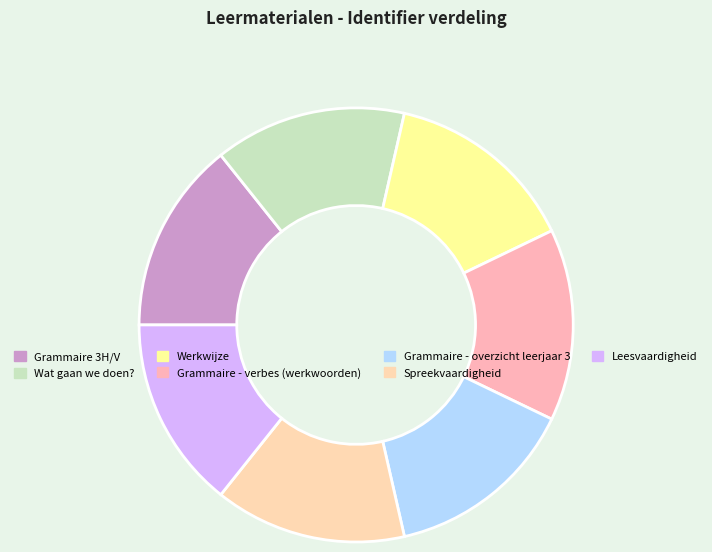

Count the number of slices in the pie.

7